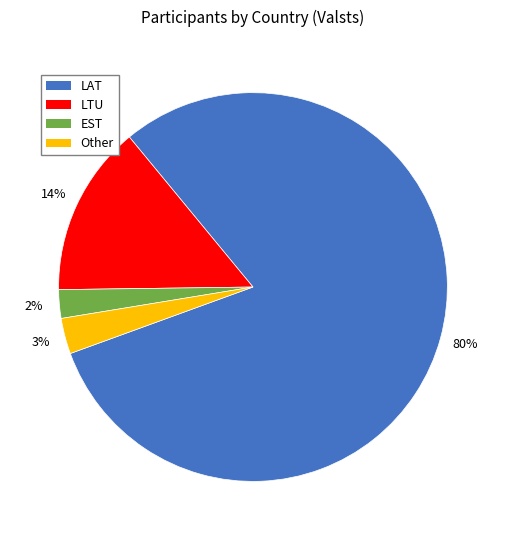

To the nearest percent, what percentage of the pie is EST?

2%